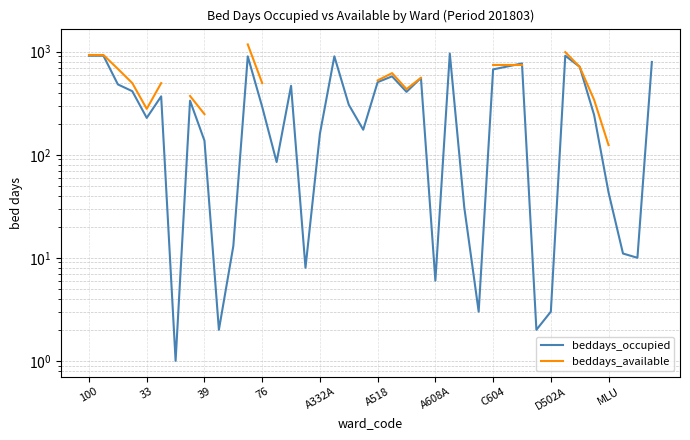

The value of beddays_available at 30 is 1004.9. True or false?

False